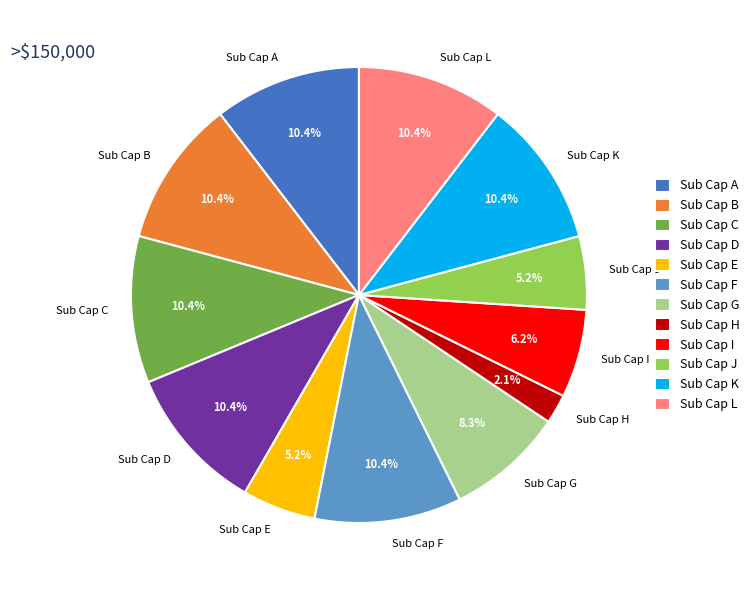

How many segments does this pie chart have?

12